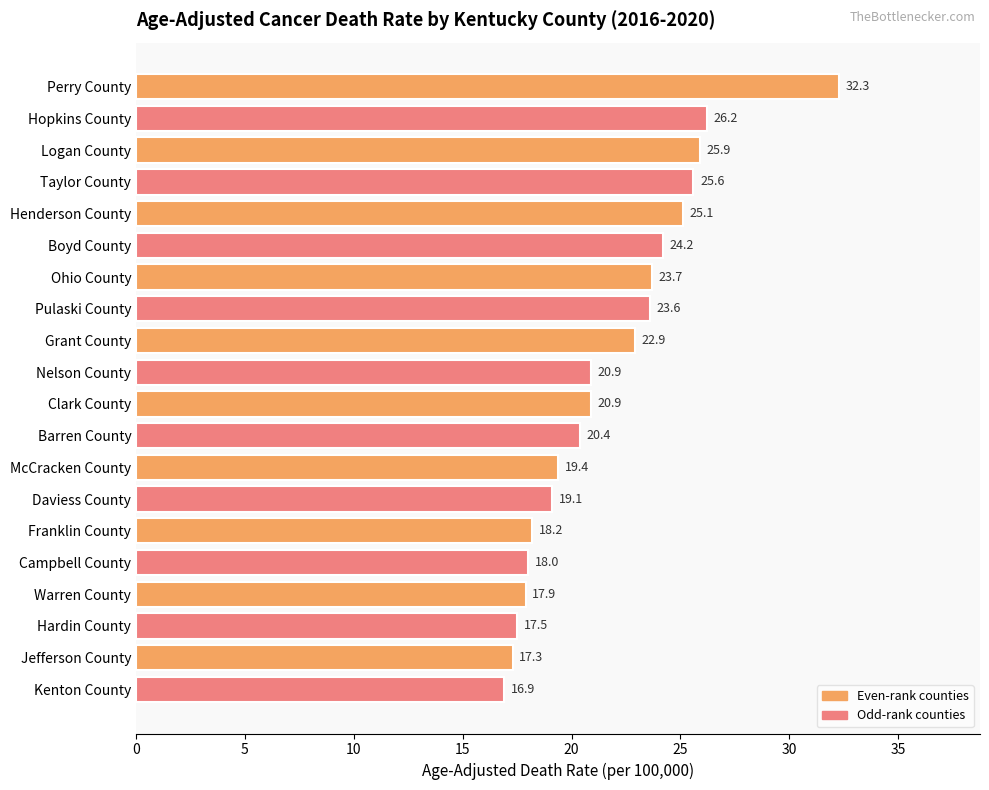

What is the sum of all values?

436.0